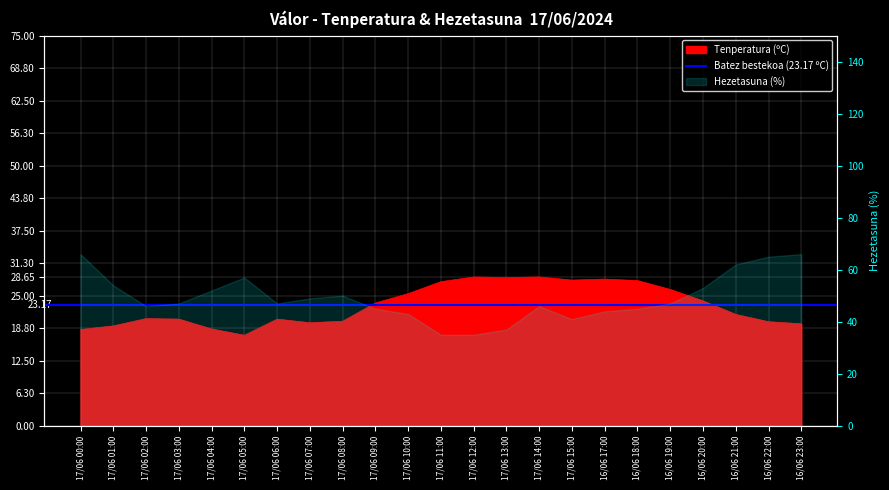

What is the change in value from 17/06 02:00 to 16/06 21:00?

+0.8